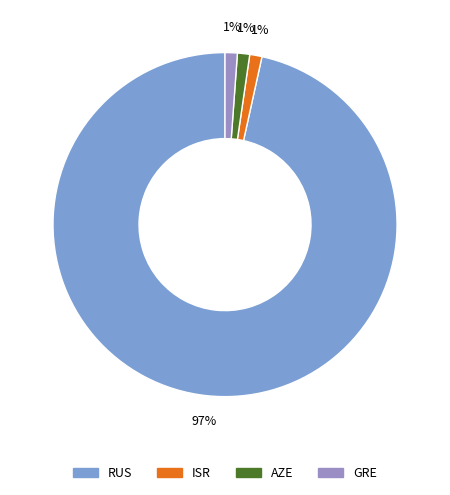

To the nearest percent, what percentage of the pie is ISR?

1%